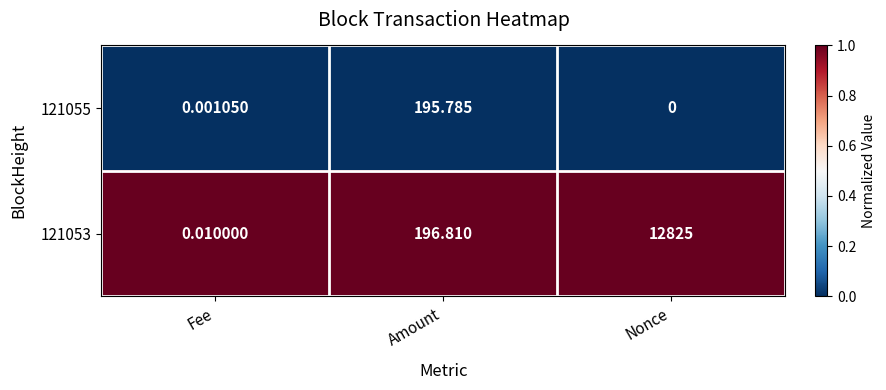

Which label corresponds to the smallest value in the chart?

Nonce